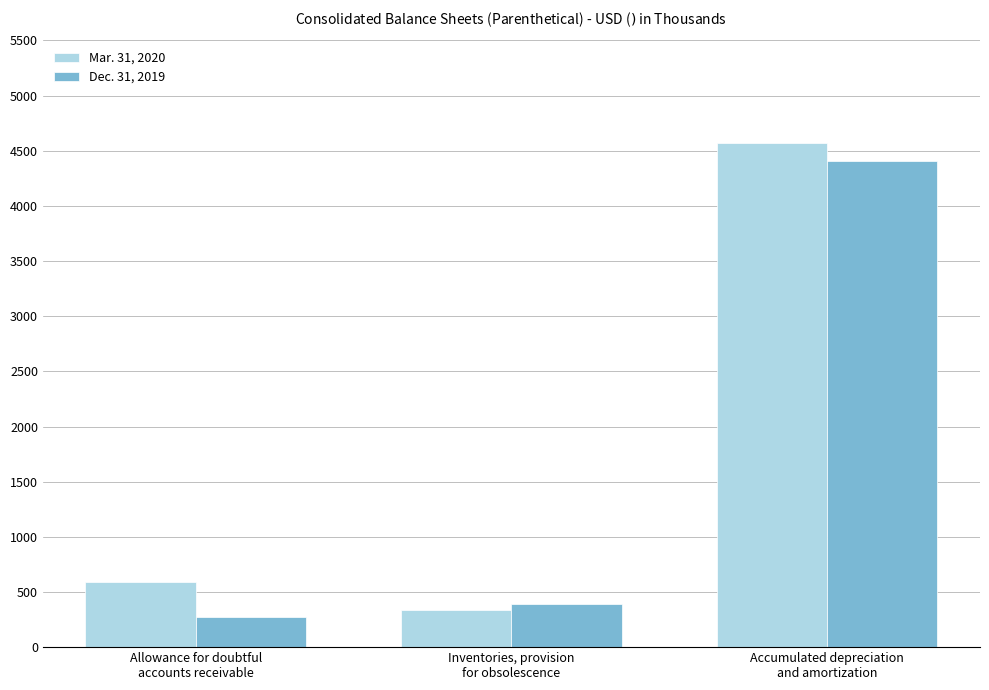

At how many categories does at least one series exceed 799?

1